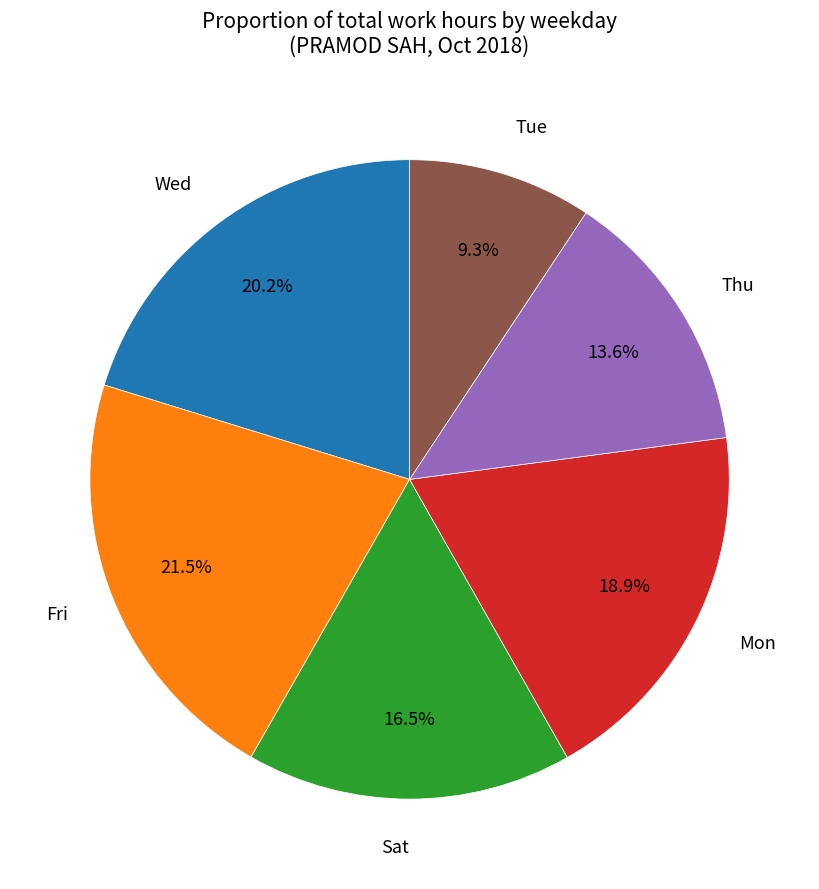

Is there a majority slice in this chart?

No